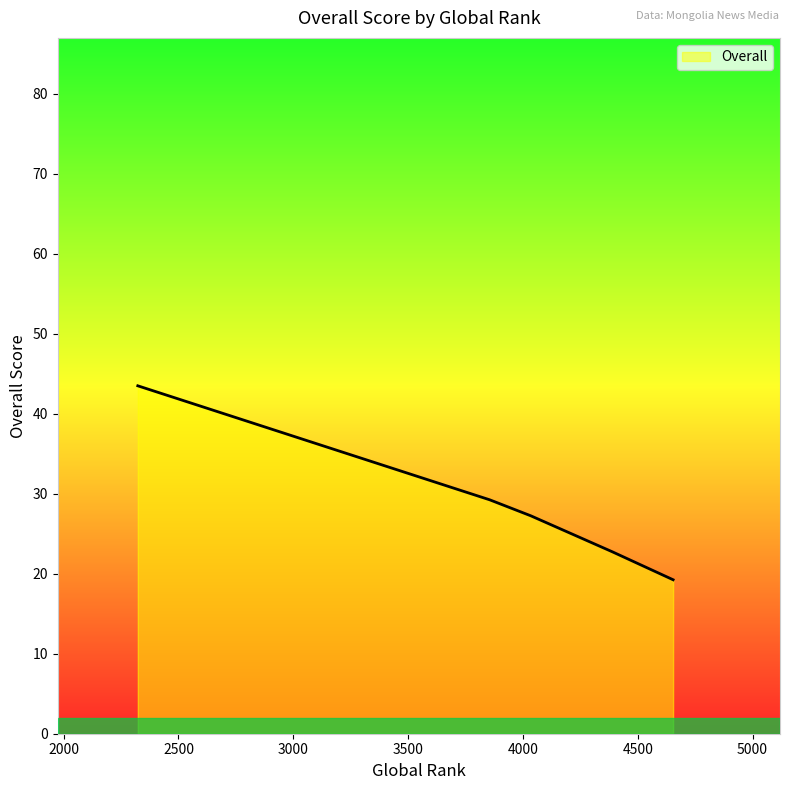

What is the difference between the second highest and minimum values?

10.0